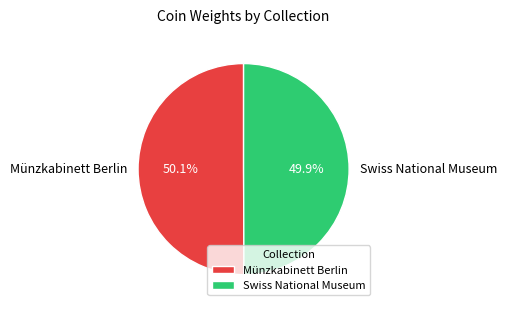

To the nearest percent, what portion does Swiss National Museum represent?

50%